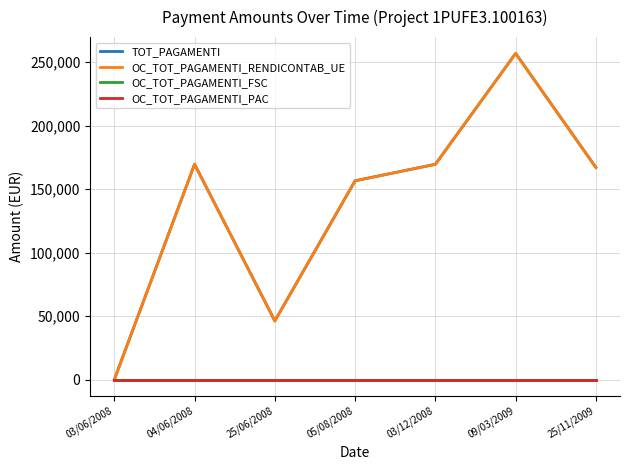

Between 04/06/2008 and 09/03/2009, which series saw the biggest shift?

TOT_PAGAMENTI